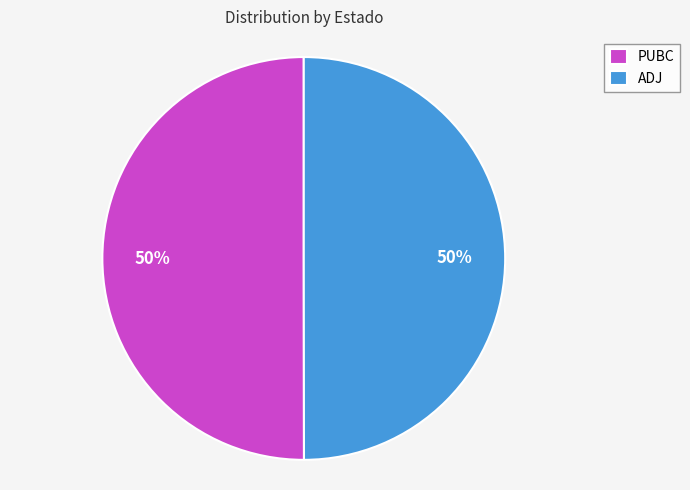

Is it true that PUBC is 55% of the pie?

False